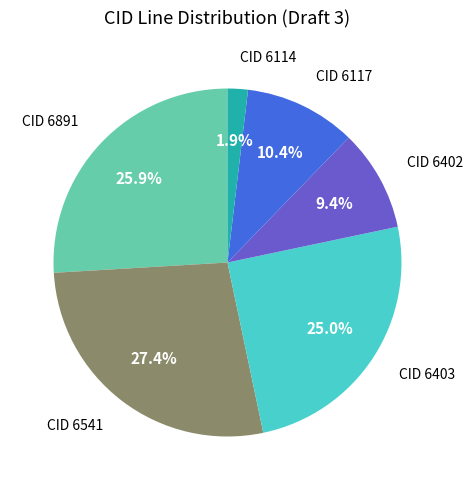

Count the number of slices in the pie.

6